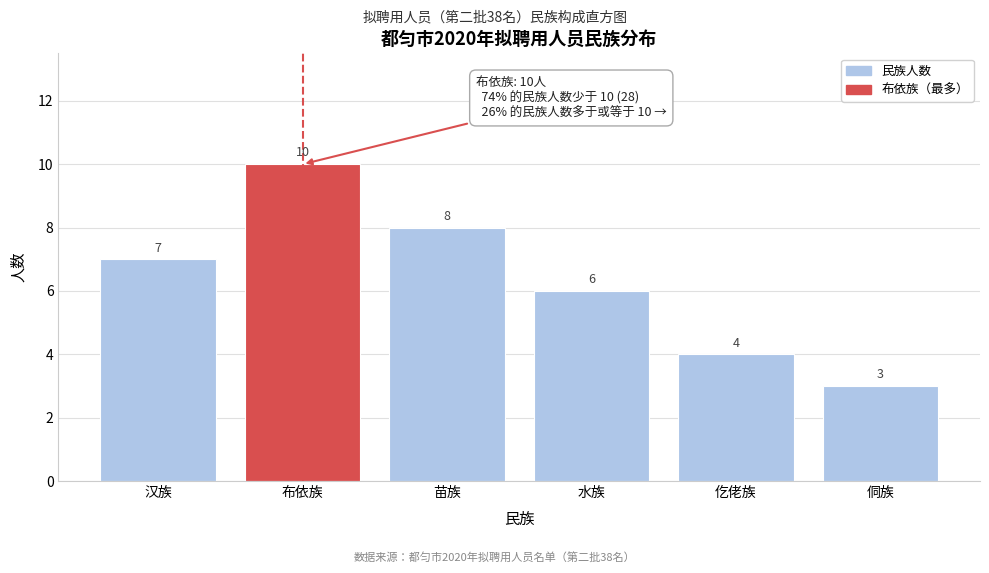

Reading right to left, extract all data points from this chart.

侗族=3	仡佬族=4	水族=6	苗族=8	布依族=10	汉族=7